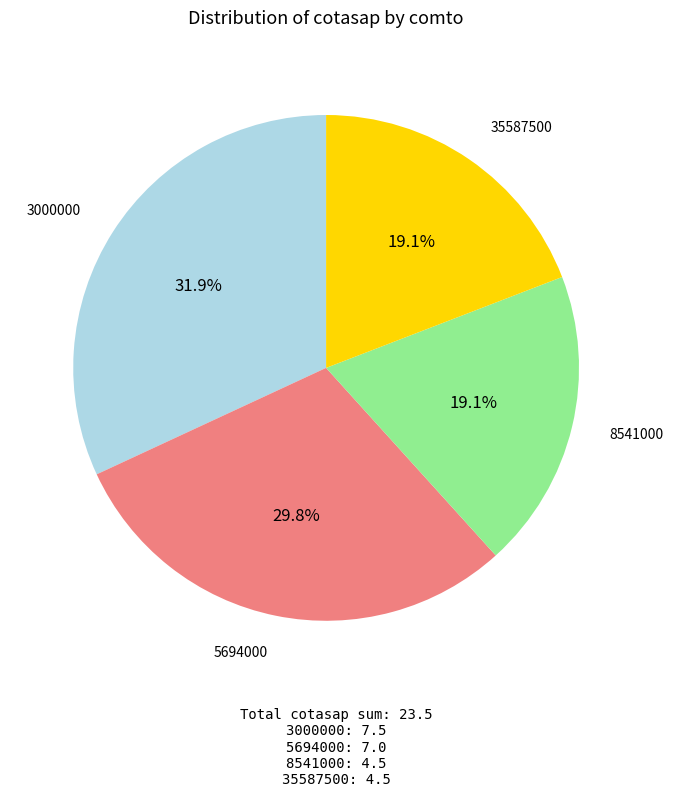

Which has a higher value, 5694000 or 35587500?

5694000